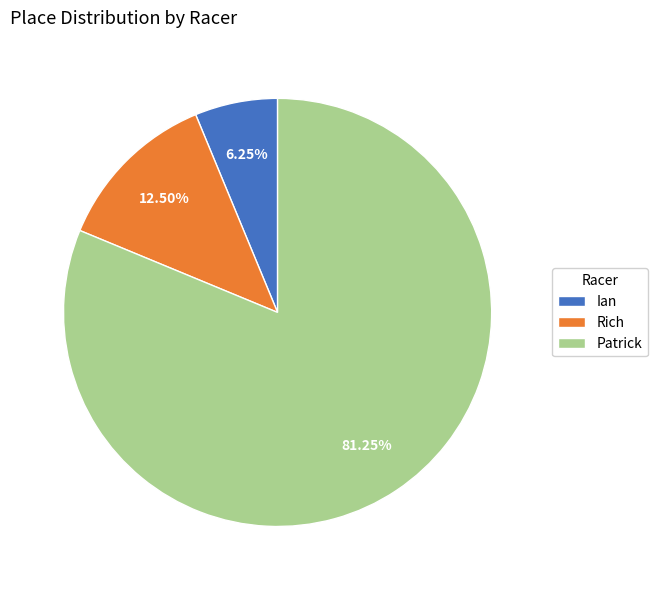

Combined, do Ian and Rich account for over 50%?

No